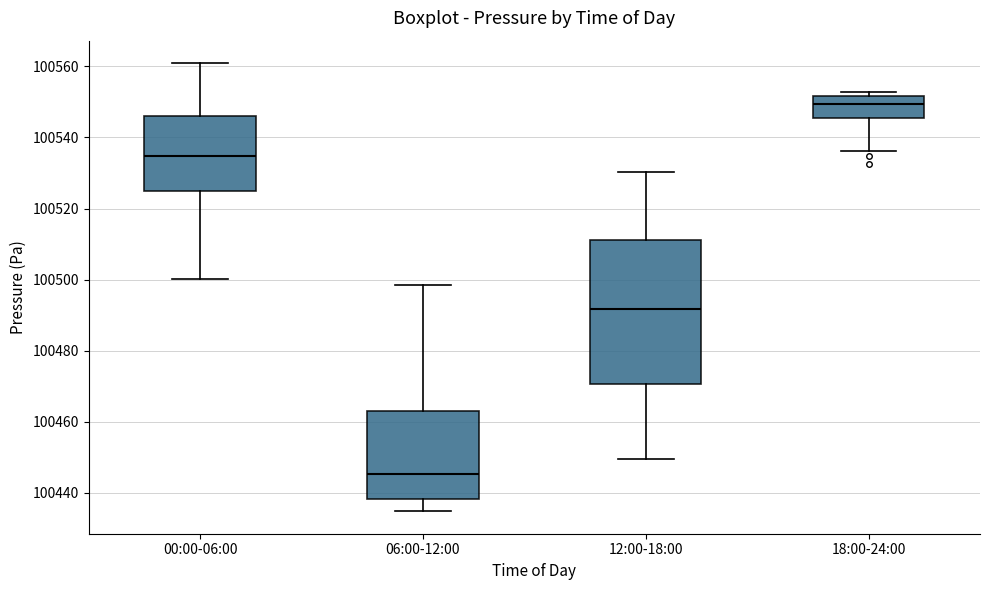

Where does the upper whisker of the box for 06:00-12:00 end on the y-axis? The values are not printed on the chart, so give them approximately, as read against the axis.

100498